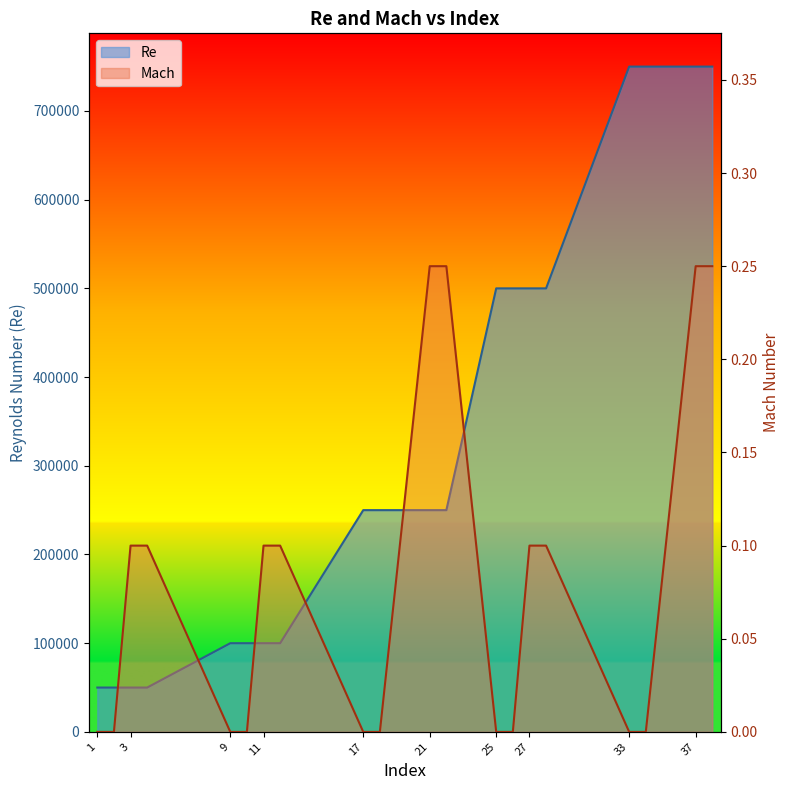

What is the highest value of the Mach series?

0.2